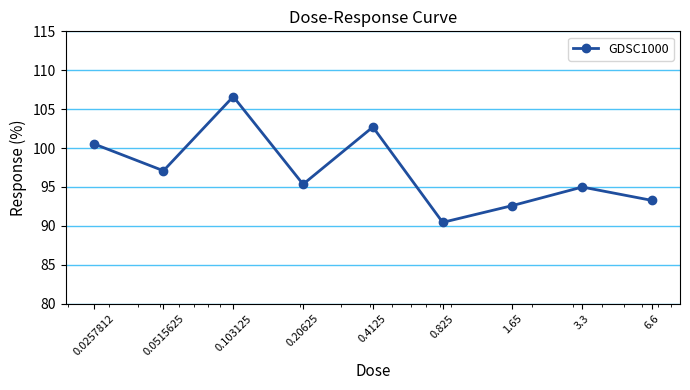

Reading right to left, transcribe all the data shown in this chart.

93.3	95.0	92.6	90.4	102.7	95.3	106.6	97.1	100.5